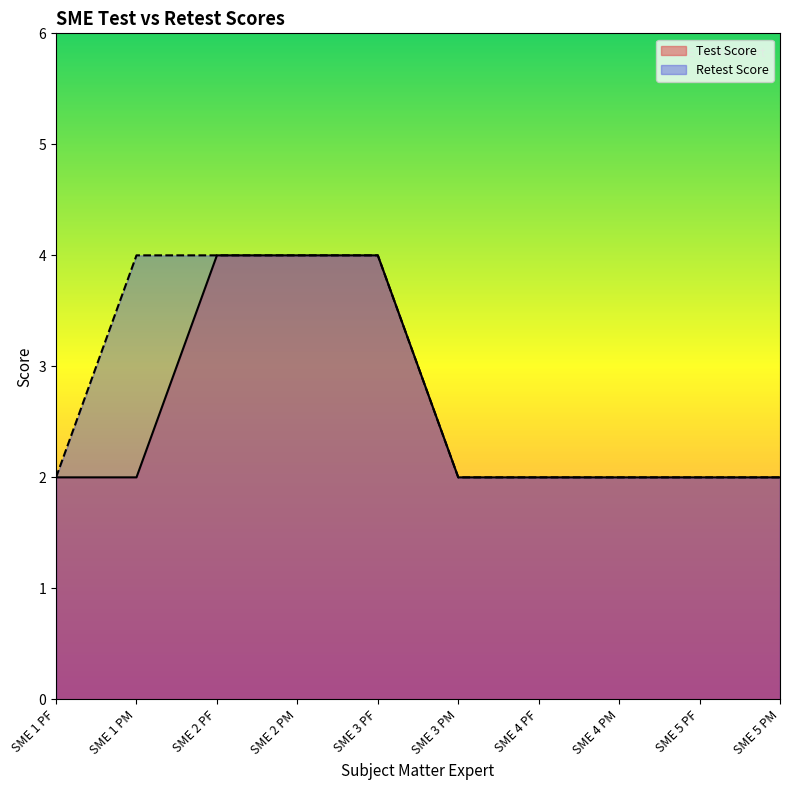

What are all the series names shown in the legend?

Test Score, Retest Score